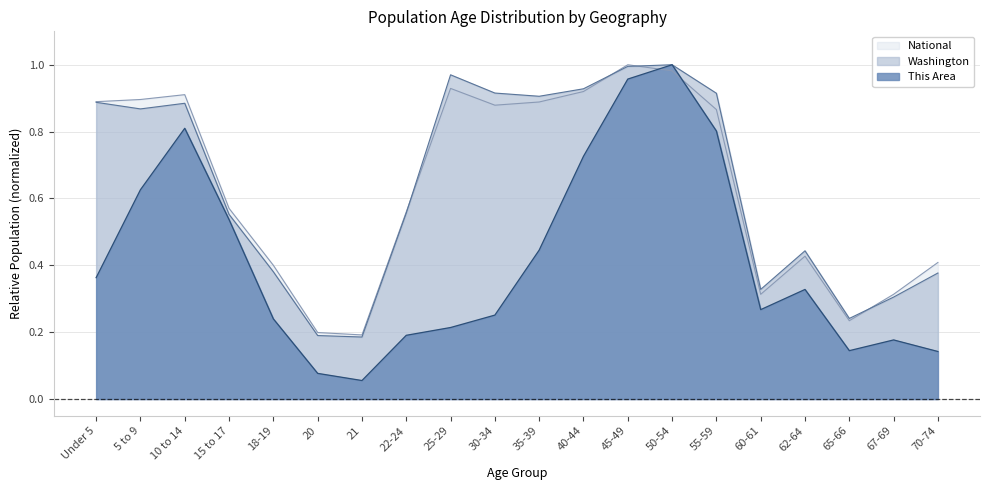

Which label corresponds to the smallest value in the chart?

21